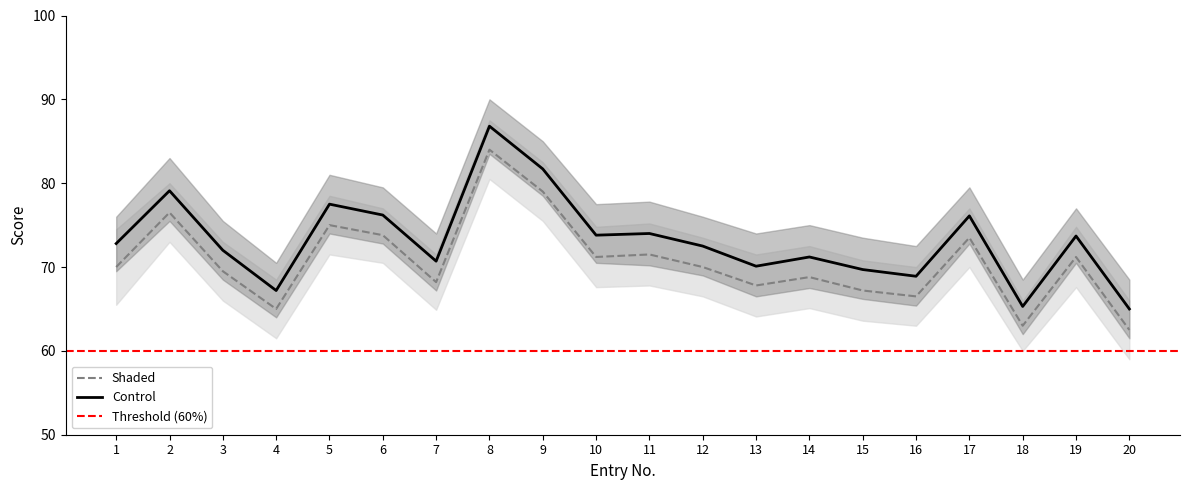

True or false: Control and Shaded cross at least once.

False